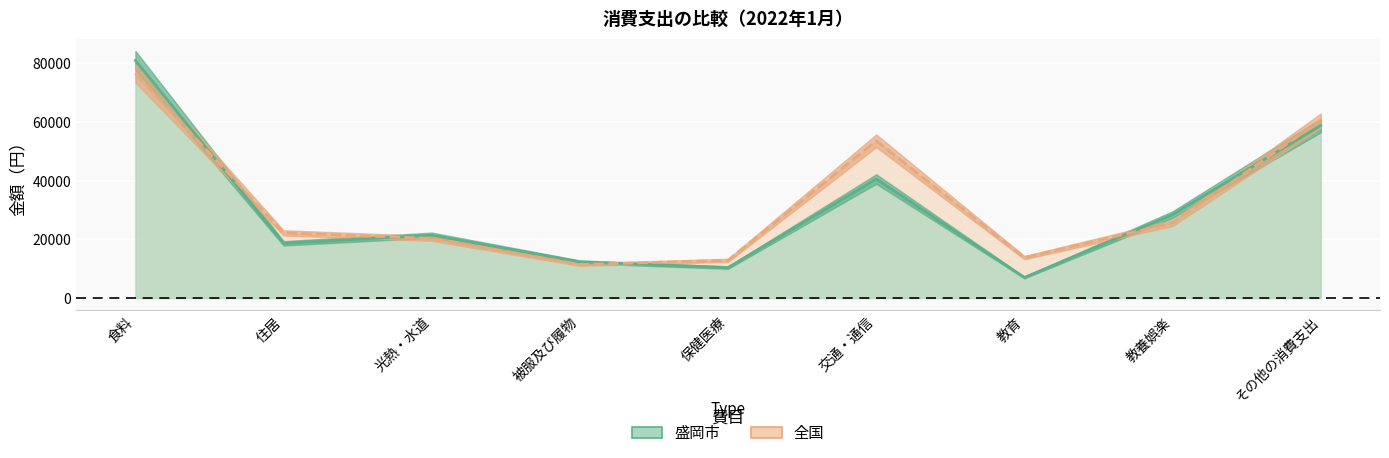

Which series ends up on top after the final intersection of 盛岡市 and 全国?

全国